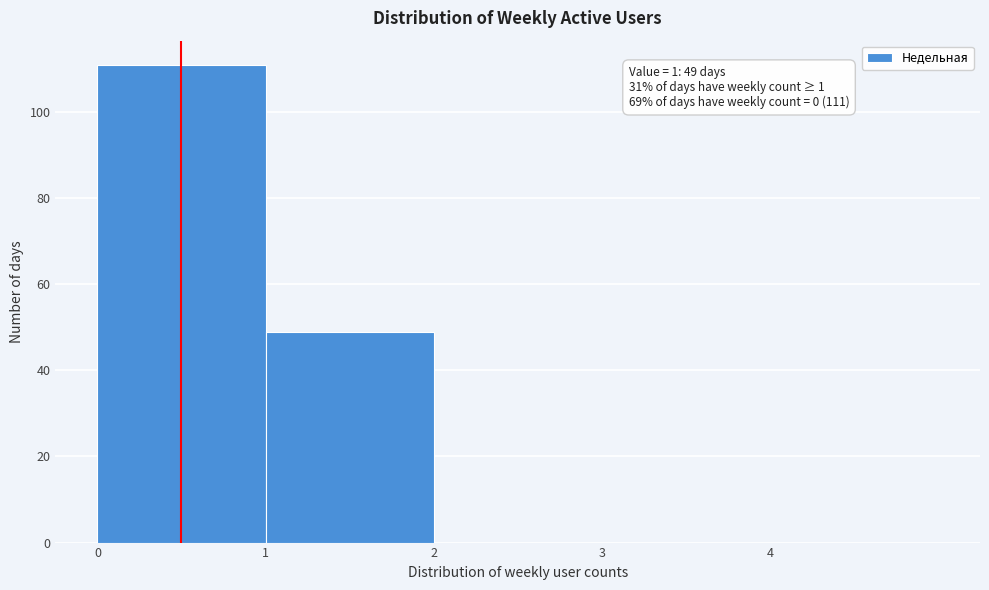

Over which range of the x-axis is the bar tallest?

0 to 1